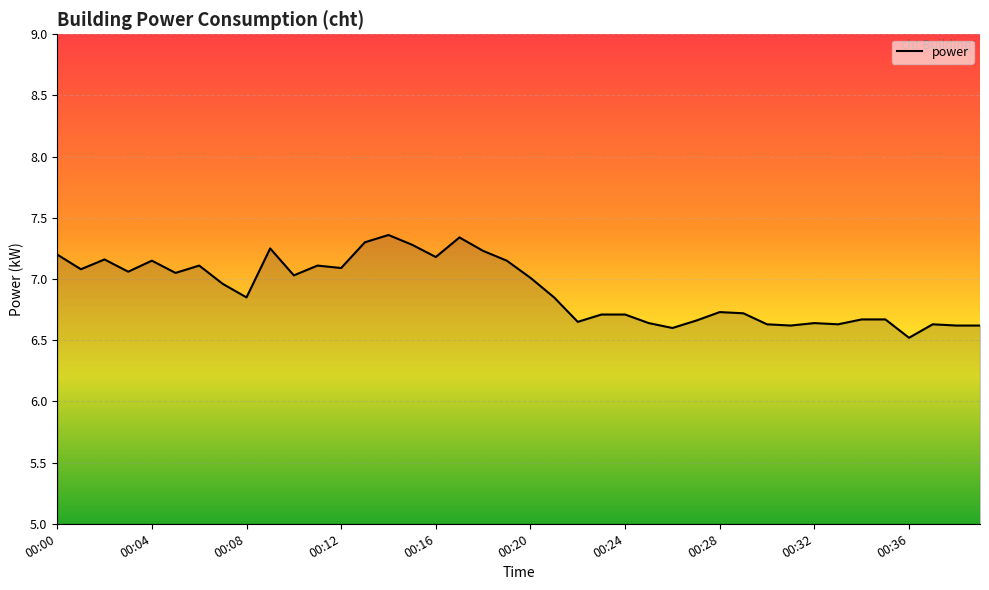

What is the smallest value displayed?

6.5